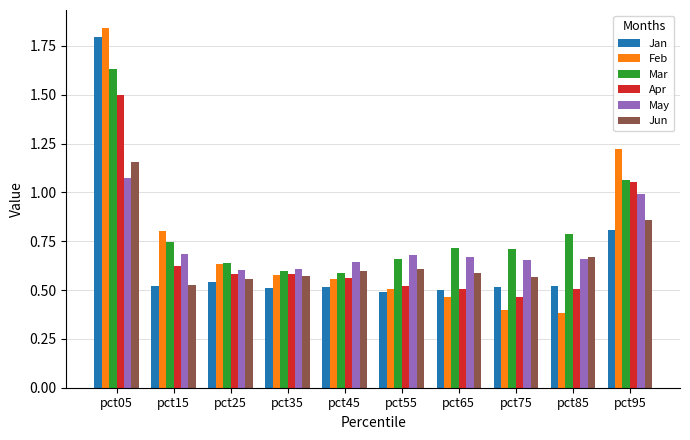

How many data points does each series have?

10